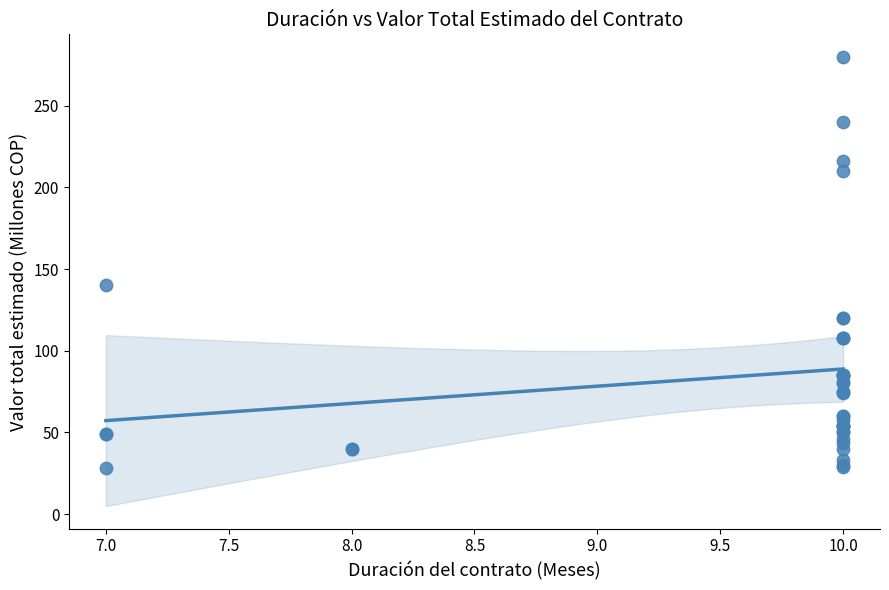

What Y value in the scatter plot is closest to 154?

140.0